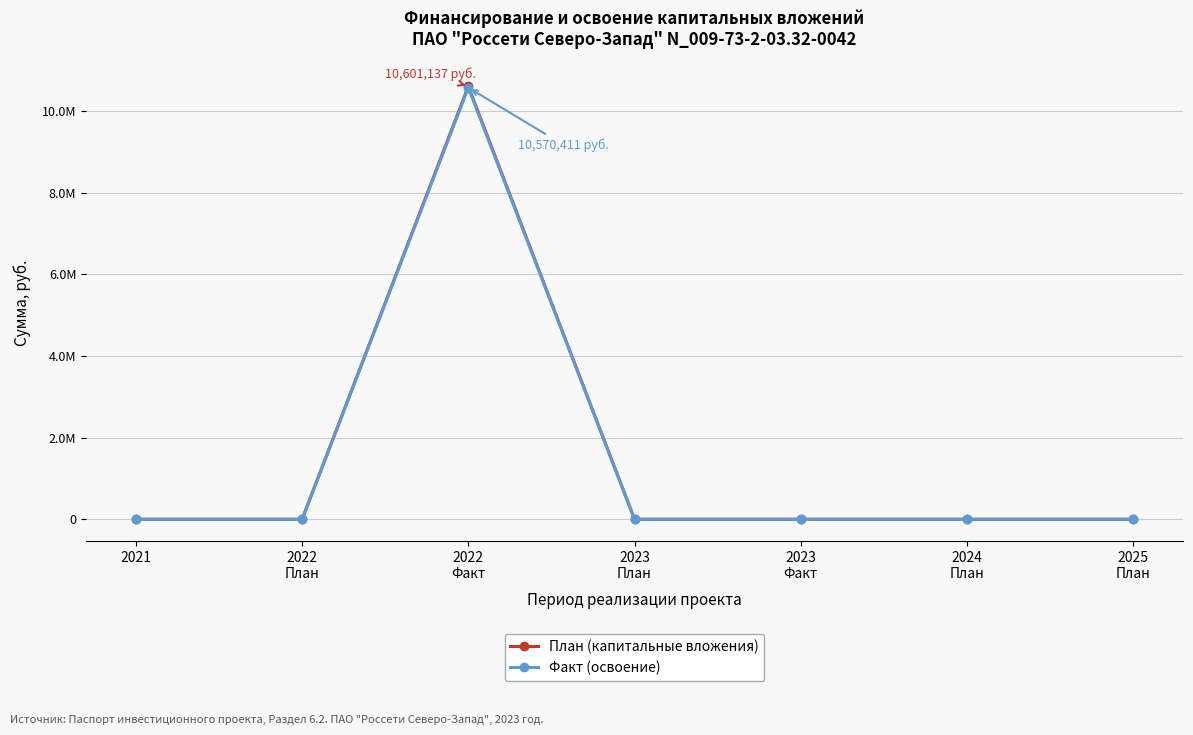

Reading left to right, list all the values displayed in this chart.

План (капитальные вложения): 2021=0	2022
План=0	2022
Факт=10601137	2023
План=0	2023
Факт=0	2024
План=0	2025
План=0
Факт (освоение): 2021=0	2022
План=0	2022
Факт=10570411	2023
План=0	2023
Факт=0	2024
План=0	2025
План=0